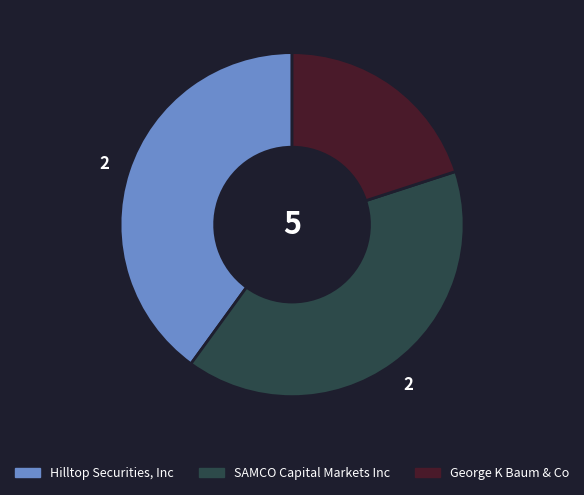

What is the smallest slice in the pie chart?

George K Baum & Co